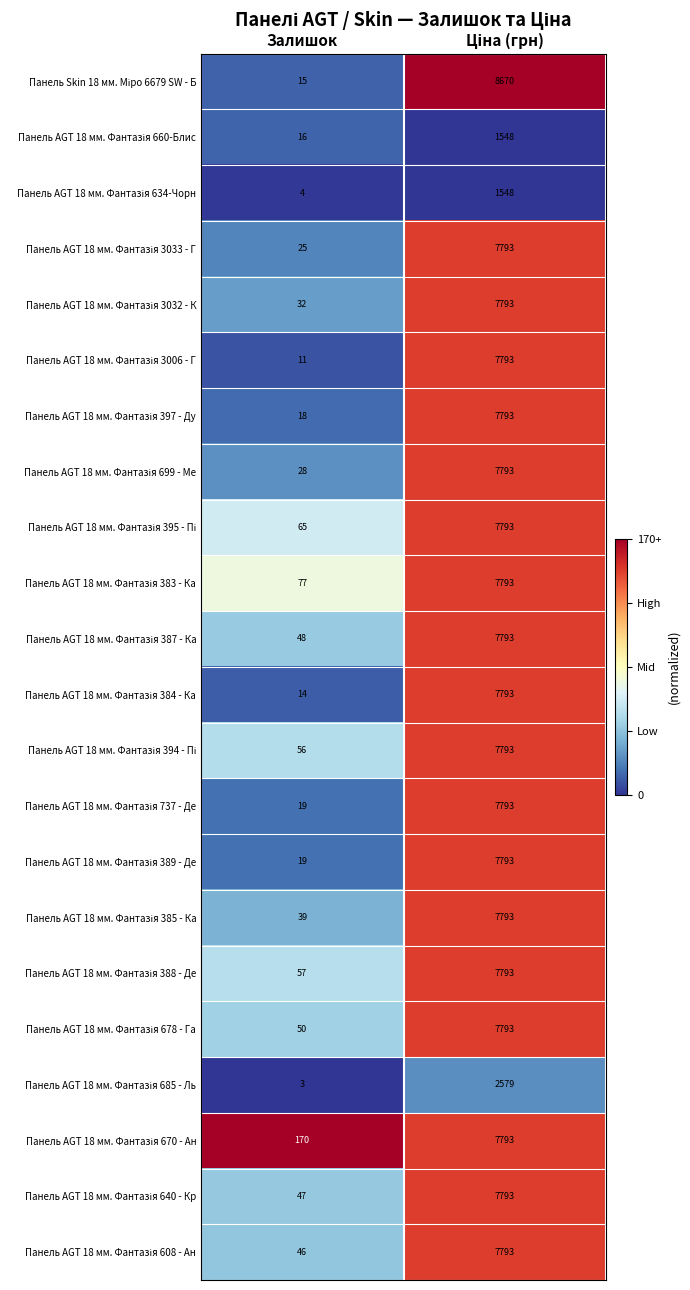

Which category has the lowest value across all series?

Залишок